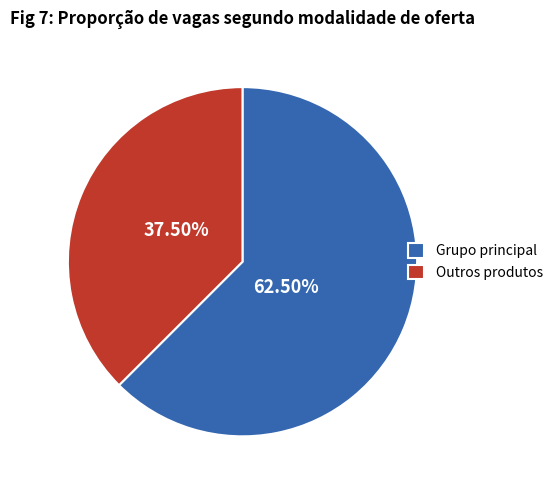

What is the ratio of the value at Grupo principal to the value at Outros produtos?

1.7